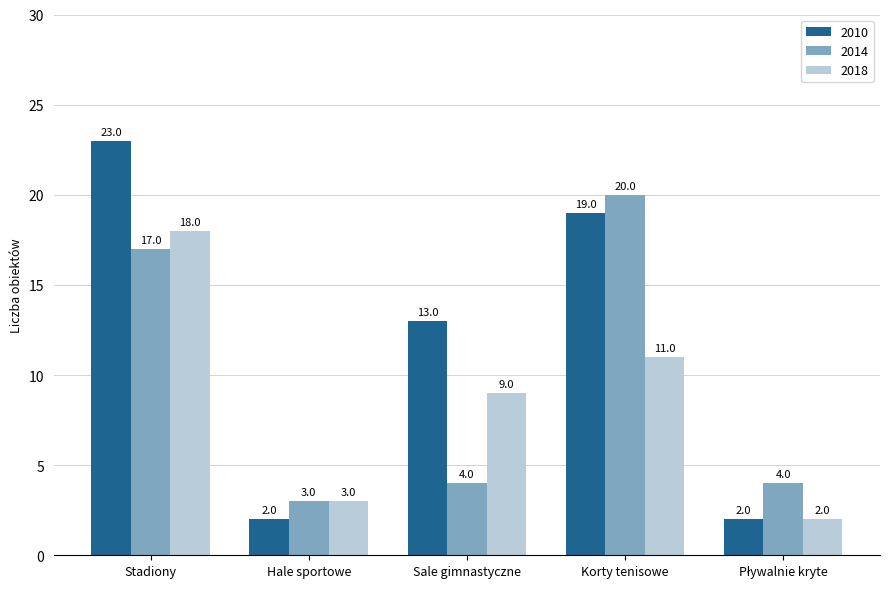

What is the average value of the 2014 series?

10